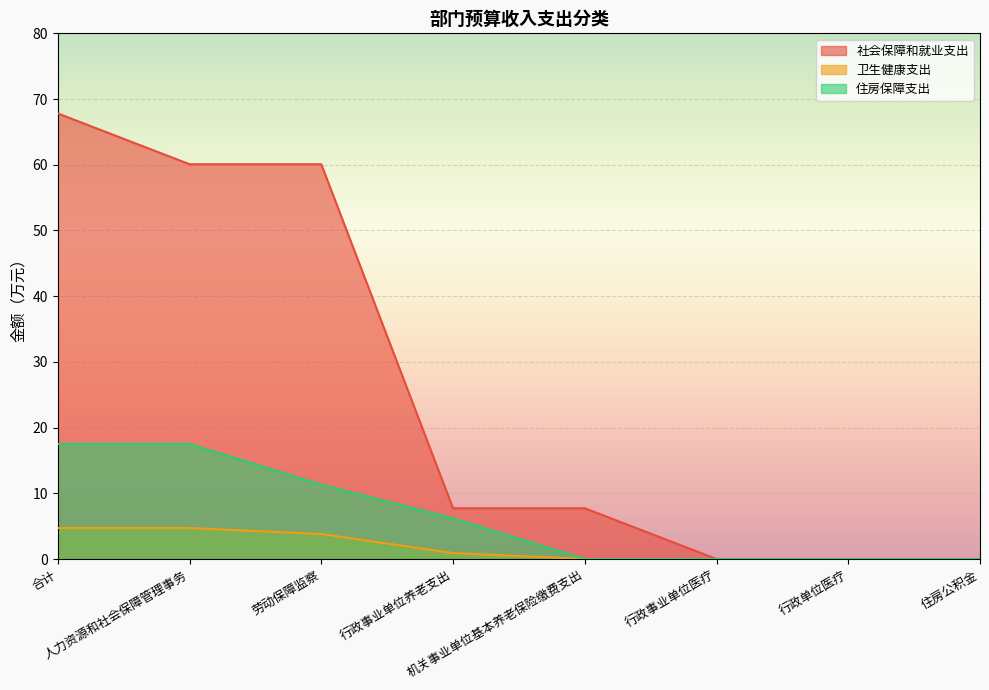

How many values in the 社会保障和就业支出 series exceed 7?

5